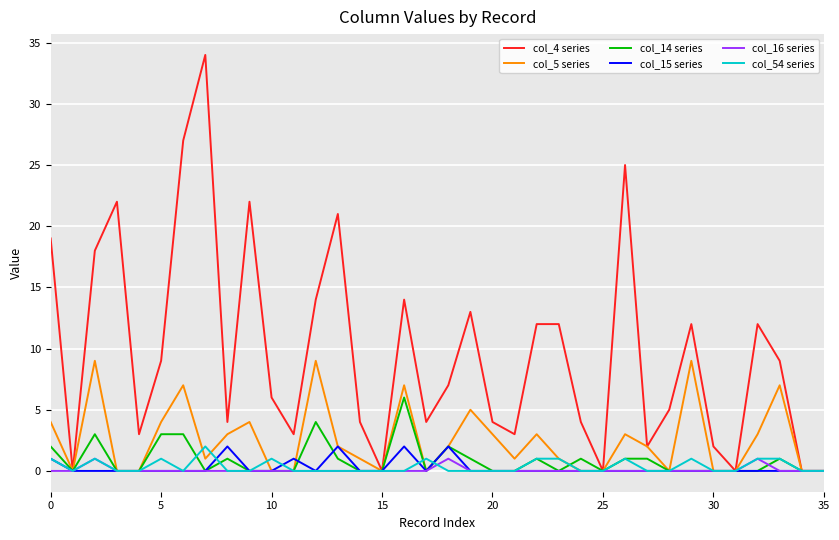

What are all the series names shown in the legend?

col_4 series, col_5 series, col_14 series, col_15 series, col_16 series, col_54 series